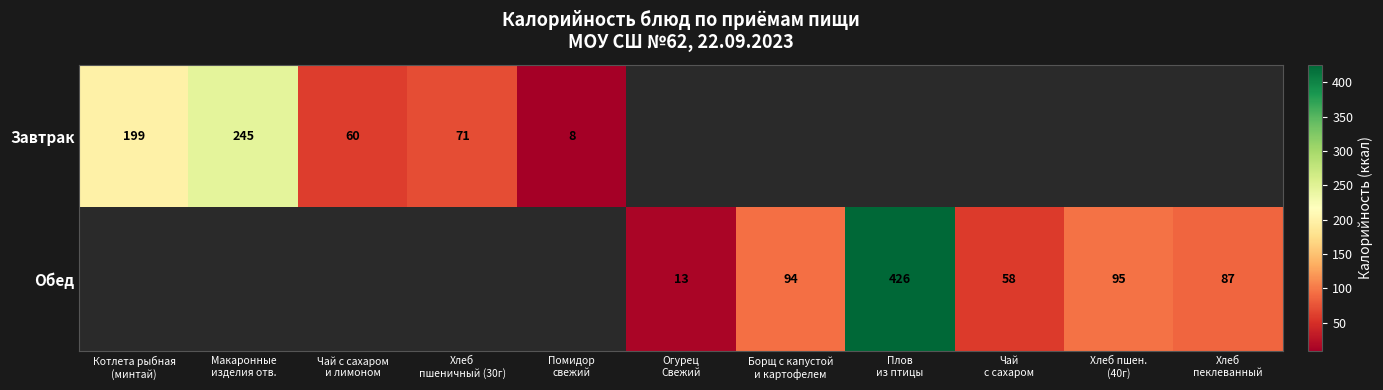

Which has a higher value, Хлеб пшен.
(40г) or Плов
из птицы?

Плов
из птицы